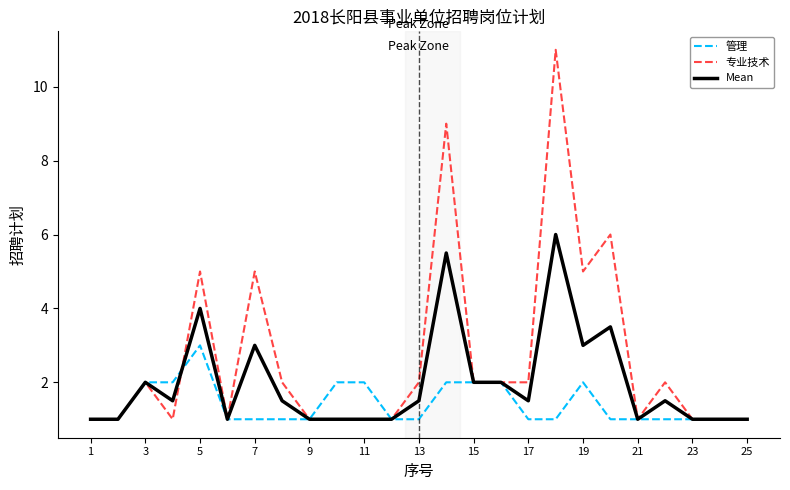

What is the smallest value displayed?

1.0